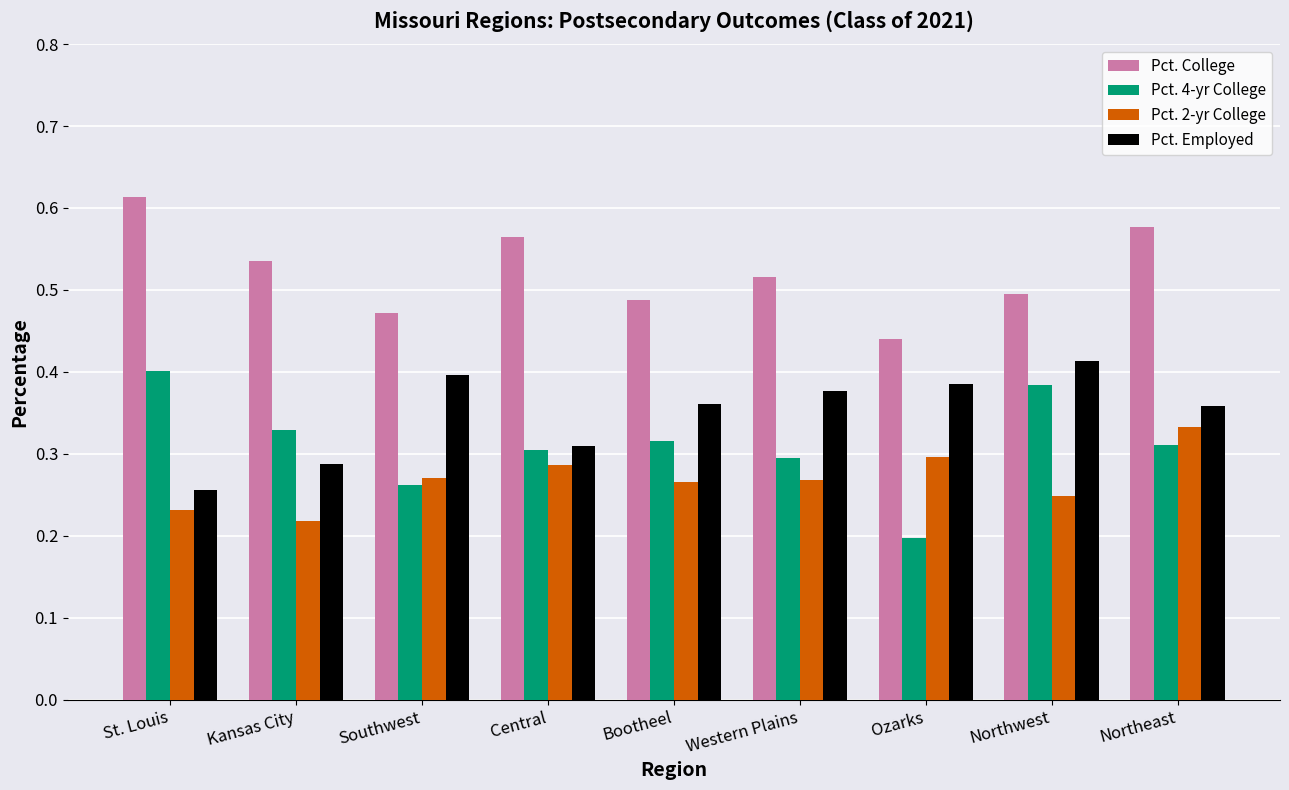

What is the sum of all Pct. College values?

4.7